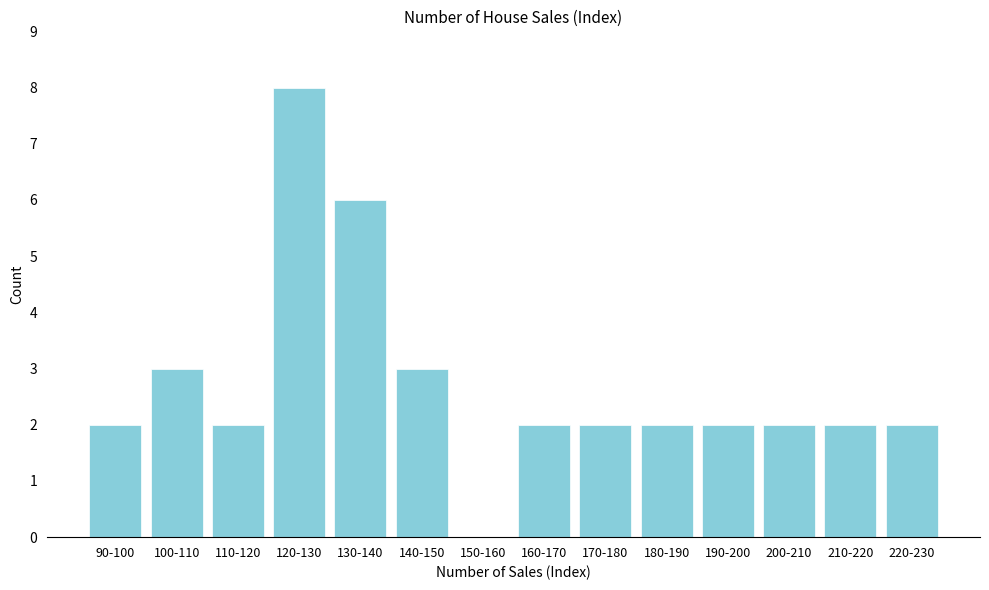

Reading left to right, transcribe all the data shown in this chart.

90-100=2	100-110=3	110-120=2	120-130=8	130-140=6	140-150=3	150-160=0	160-170=2	170-180=2	180-190=2	190-200=2	200-210=2	210-220=2	220-230=2